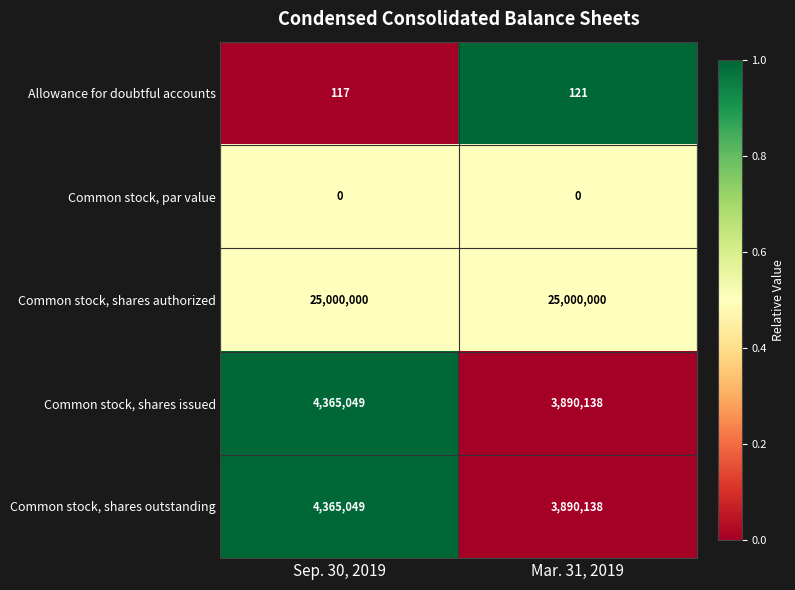

What is the spread (max minus min) of values at Mar. 31, 2019?

25000000